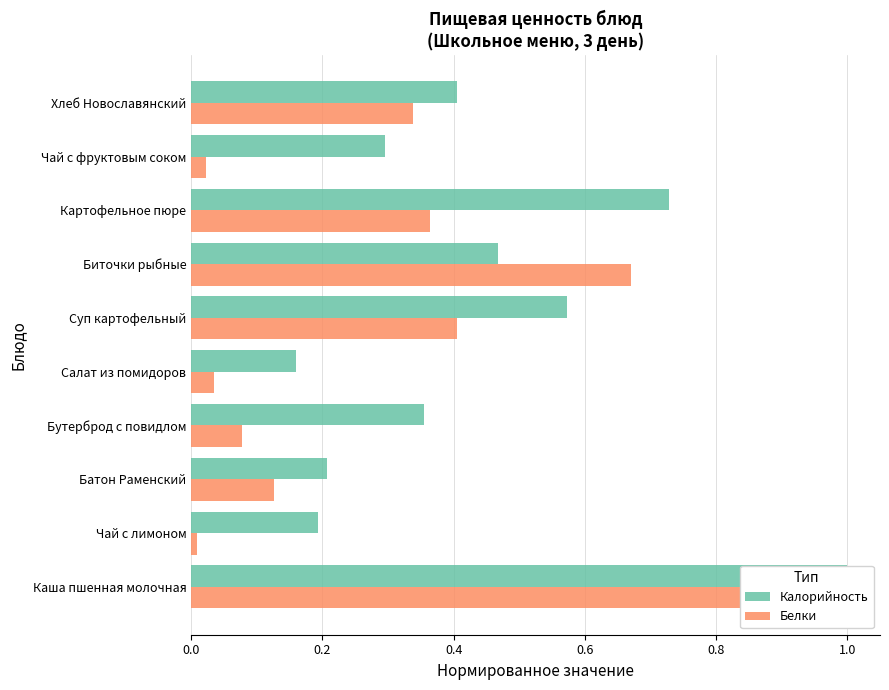

What is the difference between the maximum and minimum values in the Белки series?

1.0